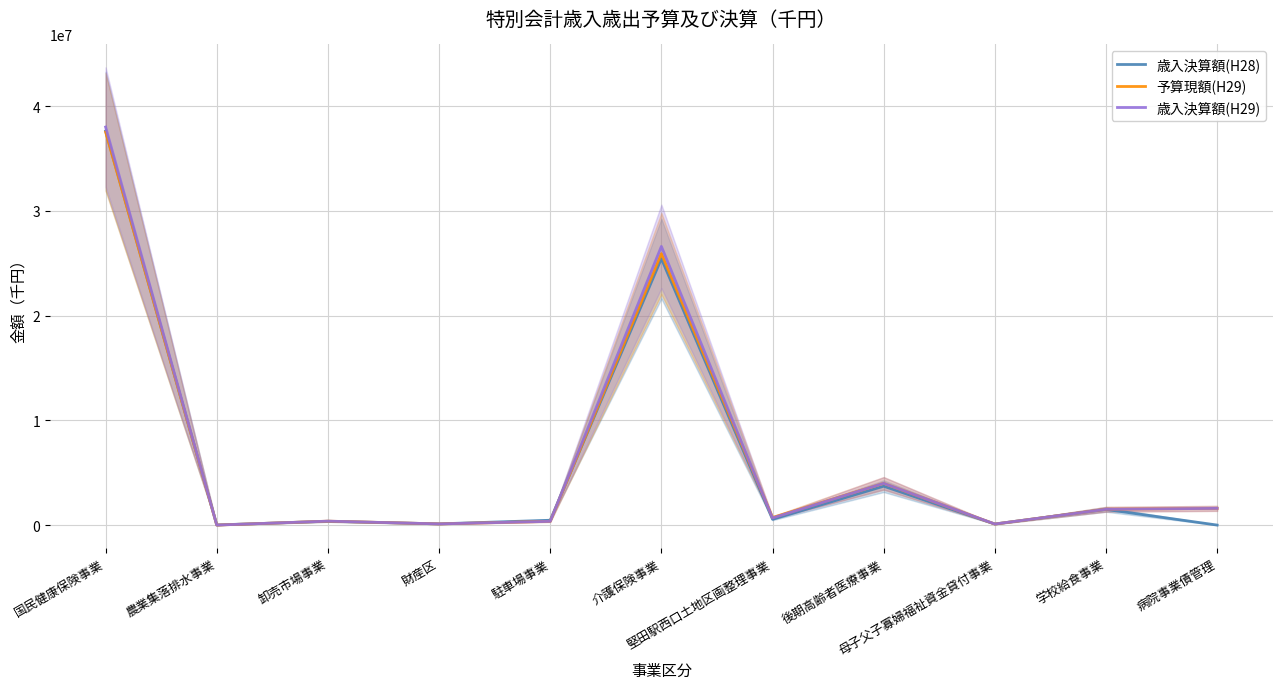

What is the total value across all series at 介護保険事業?

77995055